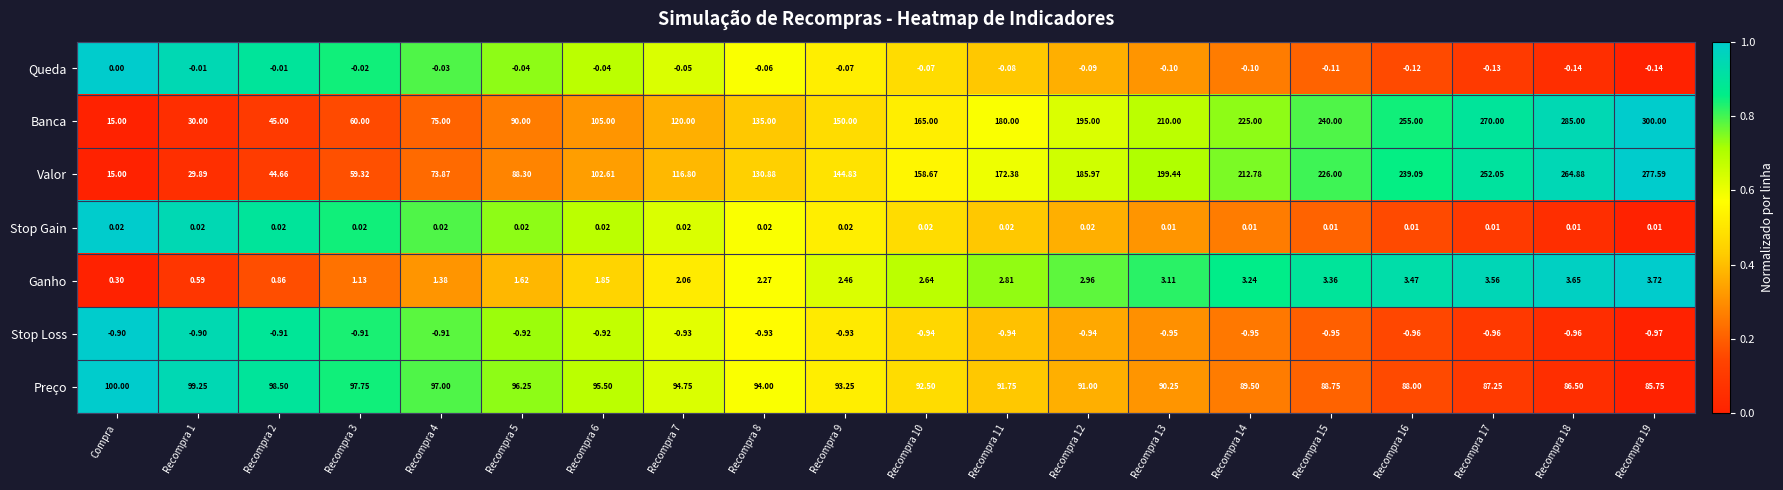

Which series has the largest range (max minus min)?

Banca